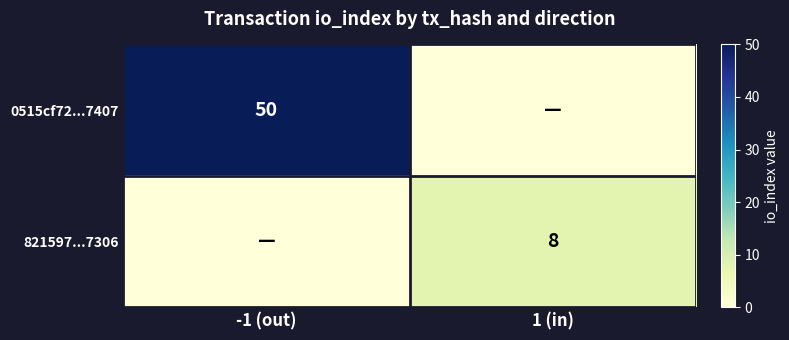

Is it true that 821597...7306 equals 8 at 1 (in)?

True